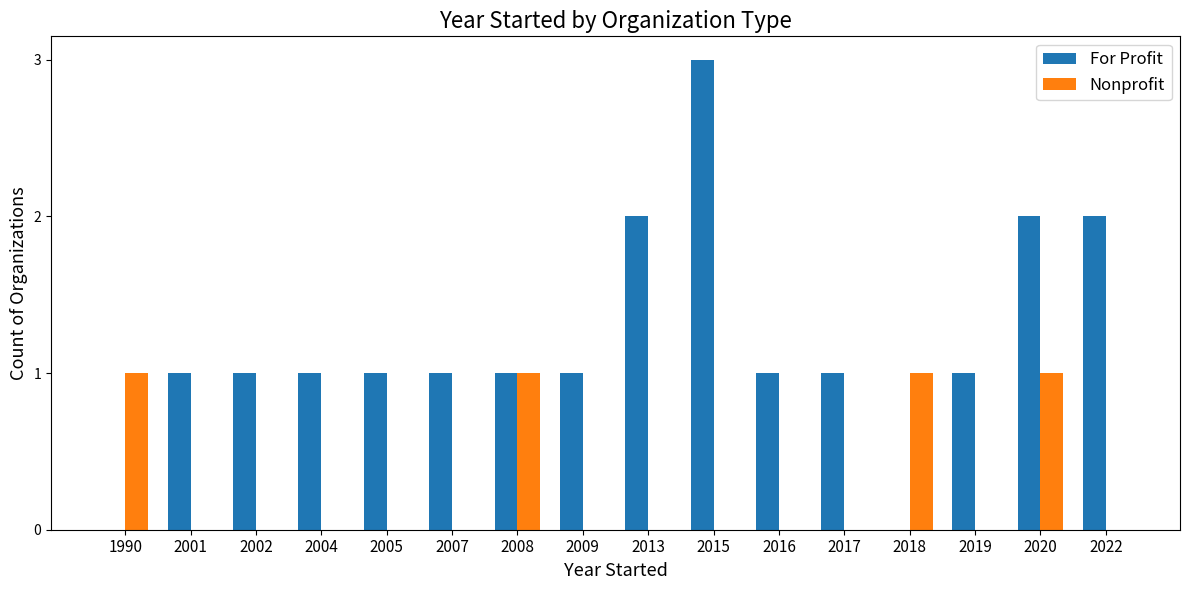

Are the bars horizontal?

No